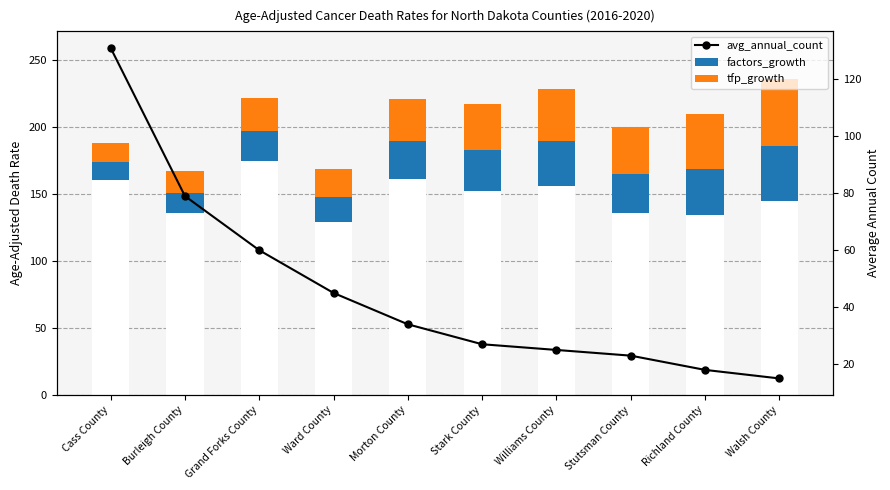

Which series has the largest range (max minus min)?

avg_annual_count